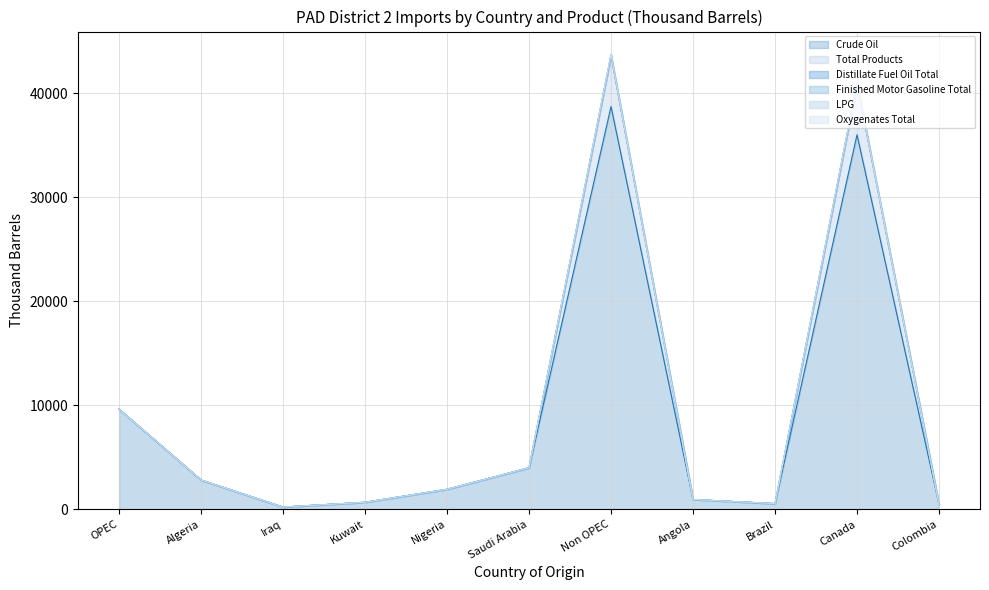

At which category does the chart reach its peak across all series?

Non OPEC